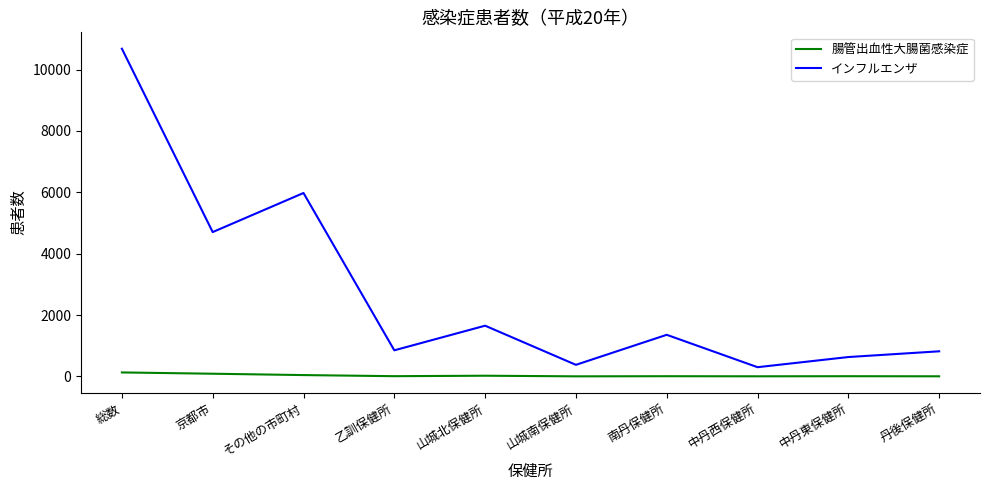

Which series has the largest range (max minus min)?

インフルエンザ